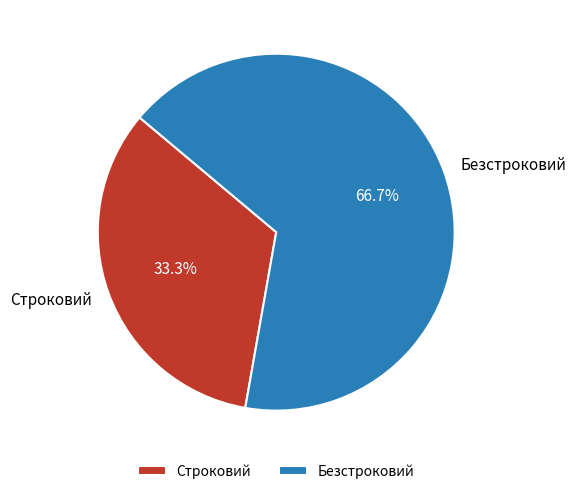

Count the number of slices in the pie.

2